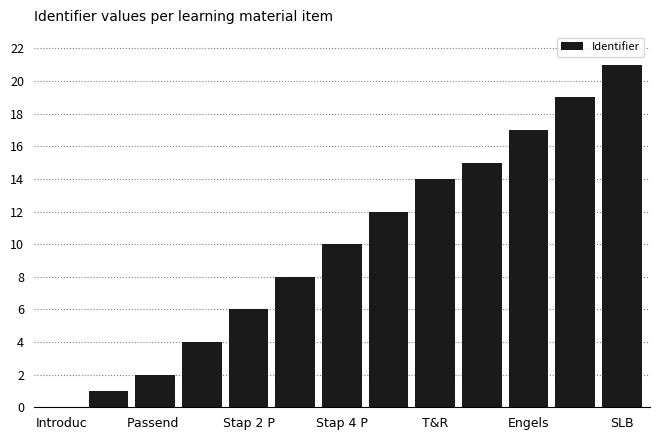

What is the maximum value shown in the chart?

21